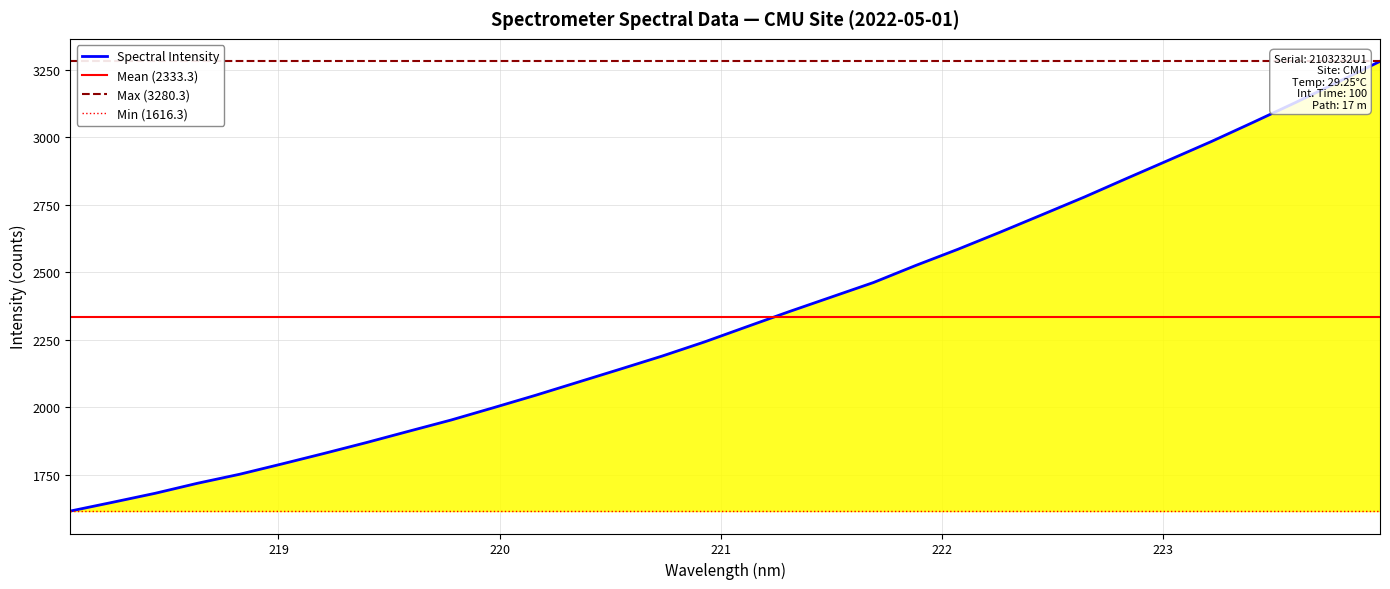

Reading right to left, what are all the values shown in this chart?

223.9802=3280.3	223.7895=3203.2	223.5987=3128.1	223.408=3055.1	223.2172=2983.4	223.0264=2915.1	222.8355=2847.3	222.6447=2778.5	222.4538=2713.2	222.263=2648.2	222.0721=2584.9	221.8812=2525.0	221.6902=2461.9	221.4993=2408.0	221.3083=2354.0	221.1174=2298.2	220.9264=2242.1	220.7354=2189.9	220.5444=2141.1	220.3533=2092.9	220.1623=2044.6	219.9712=1998.4	219.7801=1952.9	219.589=1911.5	219.3979=1869.7	219.2067=1829.5	219.0156=1790.5	218.8244=1752.3	218.6332=1718.9	218.442=1681.8	218.2508=1648.7	218.0596=1616.3